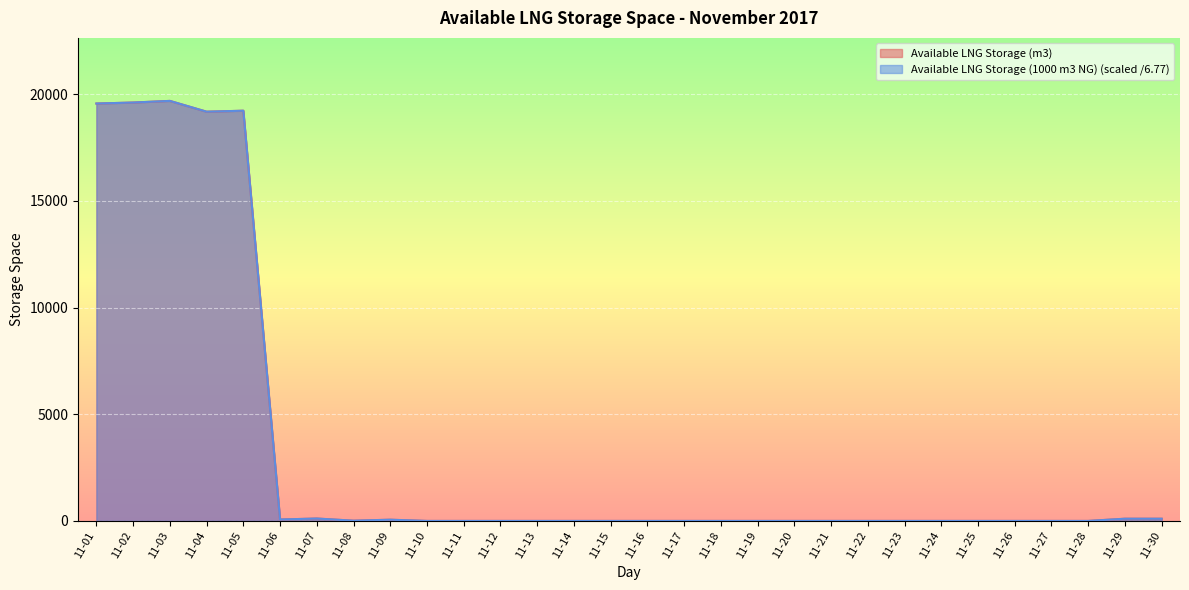

What is the greatest value displayed?

19682.7